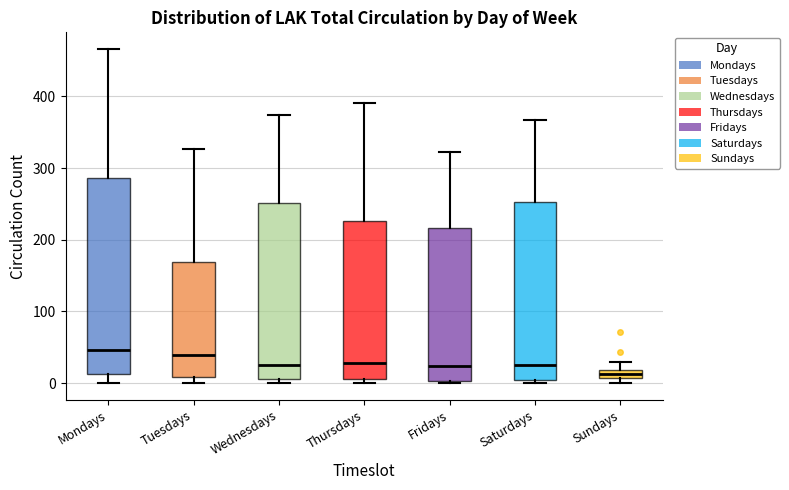

Where does the median line of the box for Mondays sit on the y-axis? The values are not printed on the chart, so give them approximately, as read against the axis.

50